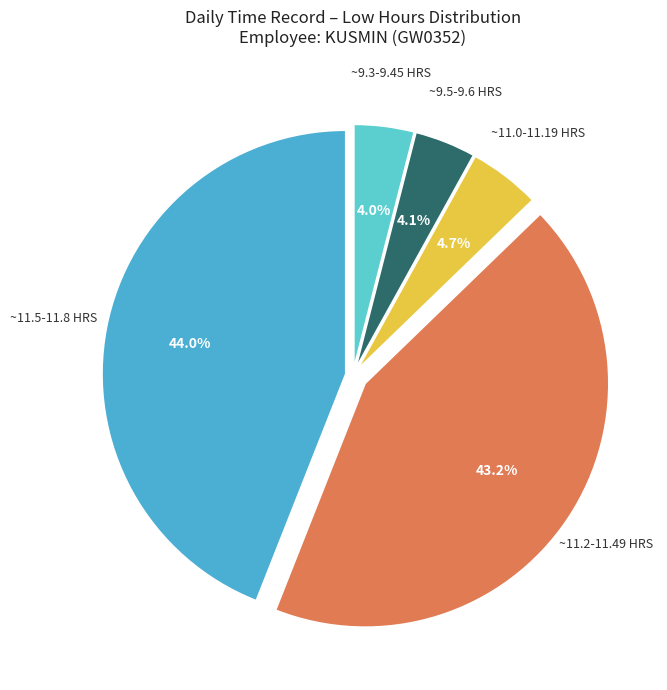

How many slices are in this pie chart?

5